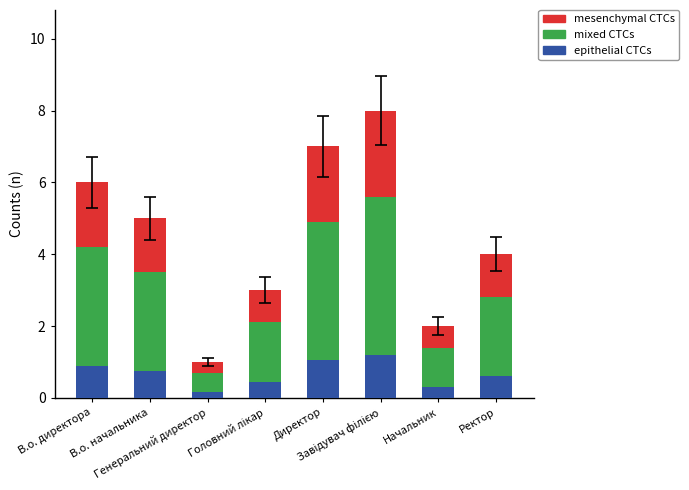

What is the total value across all series at Начальник?

2.0